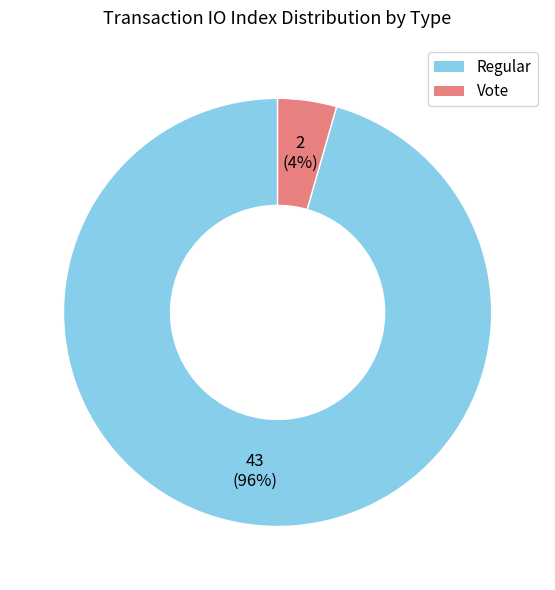

To the nearest percent, what is the average slice percentage?

50%